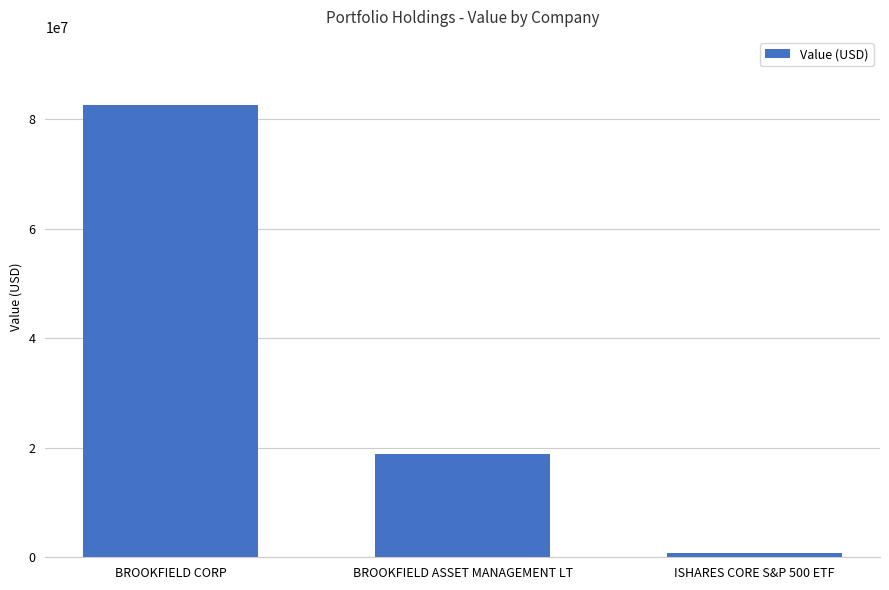

What is the sum of the values at BROOKFIELD ASSET MANAGEMENT LT and BROOKFIELD CORP?

101434205